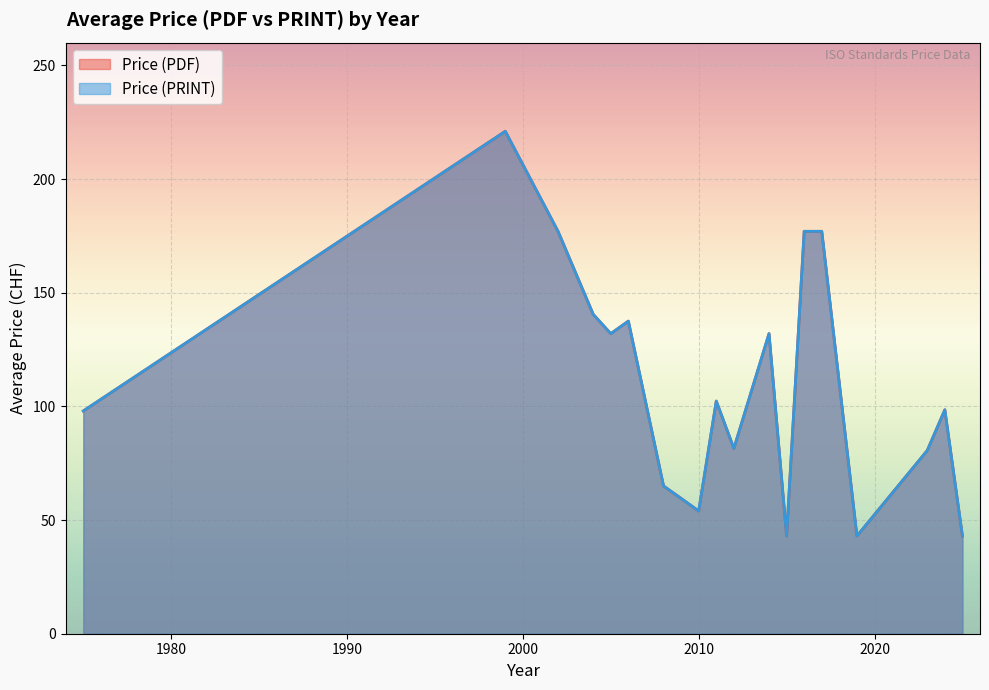

Between 2016 and 2023, which is larger?

2016